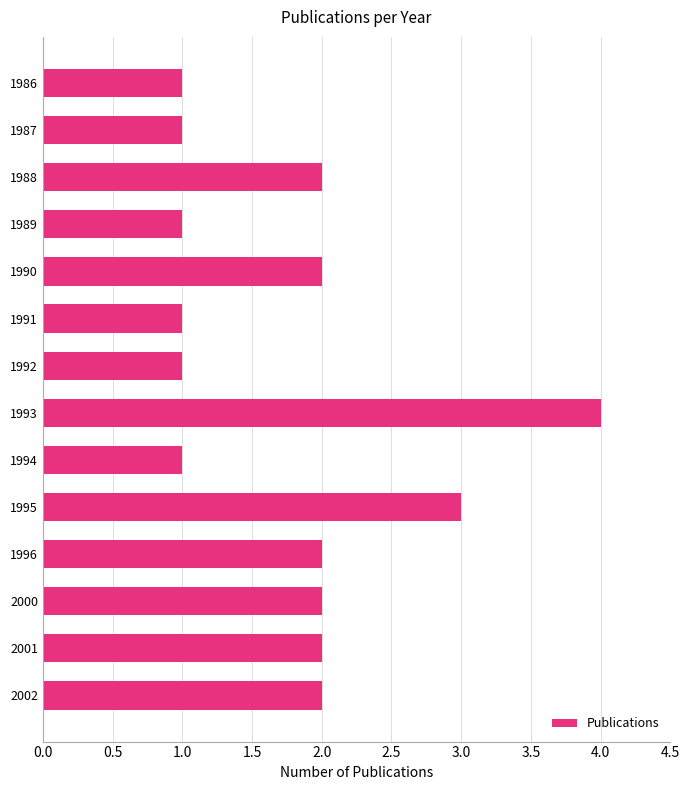

Count the values in the range 1 to 2.

12